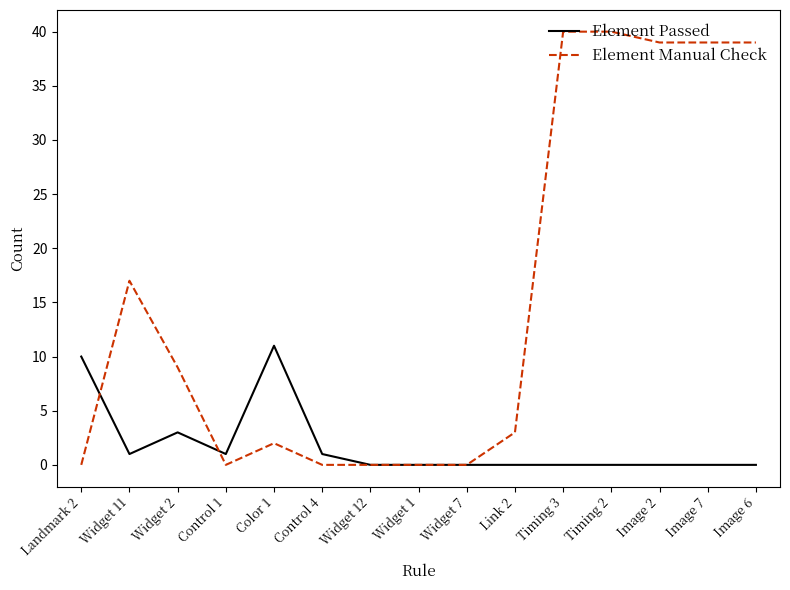

The value of Element Manual Check at Widget 11 is 17. True or false?

True